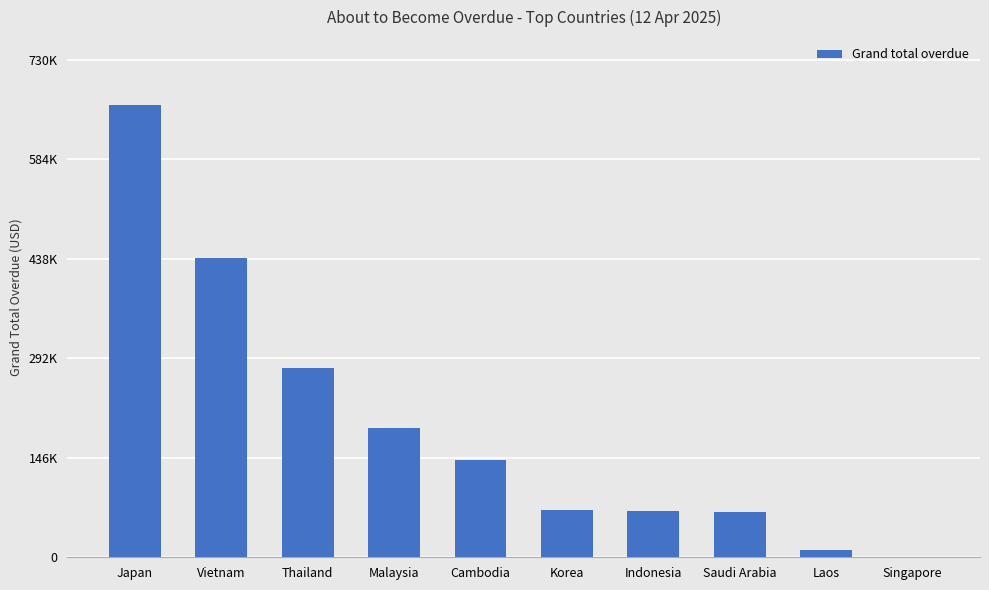

Are the bars horizontal?

No